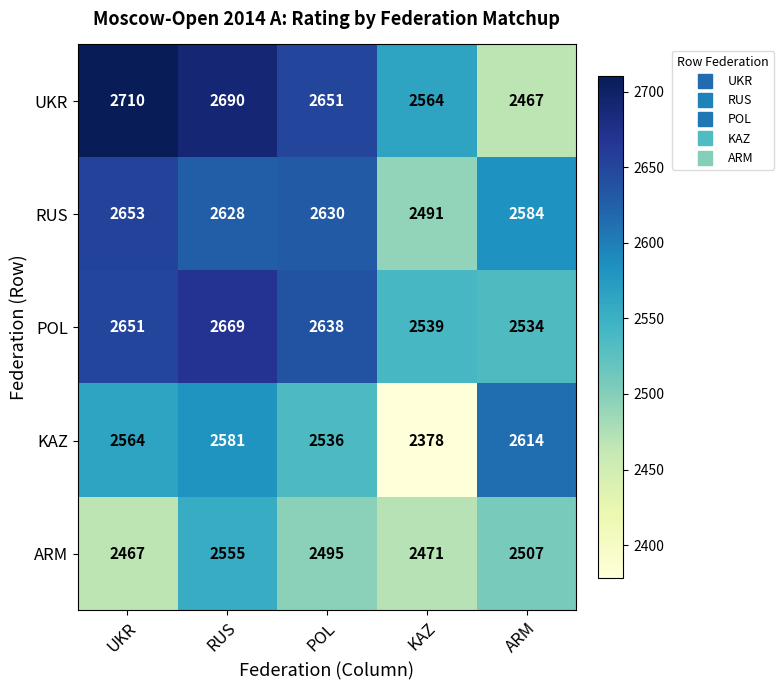

What is the minimum value shown in the chart?

2378